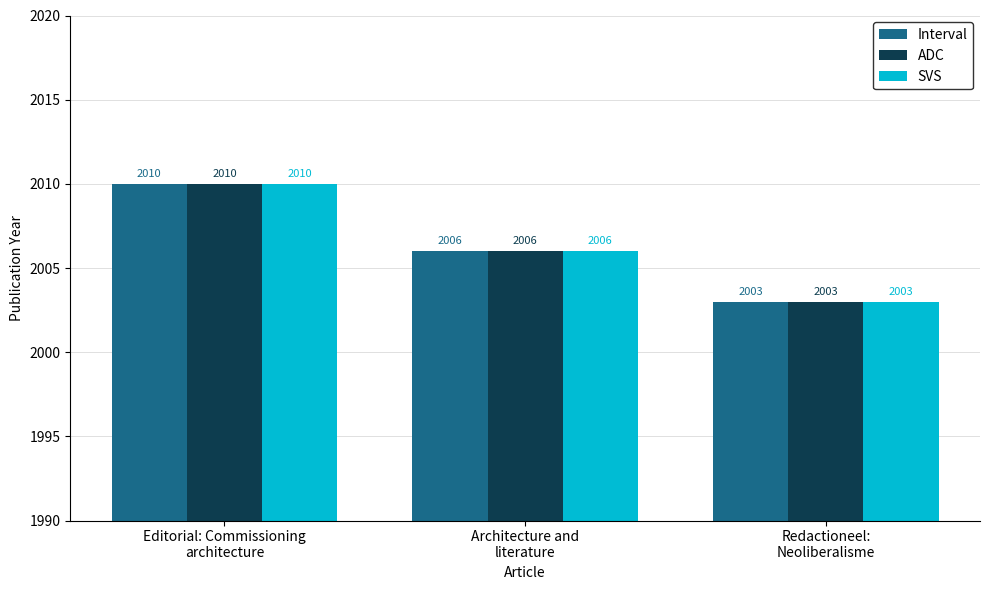

What is the maximum value for ADC?

2010